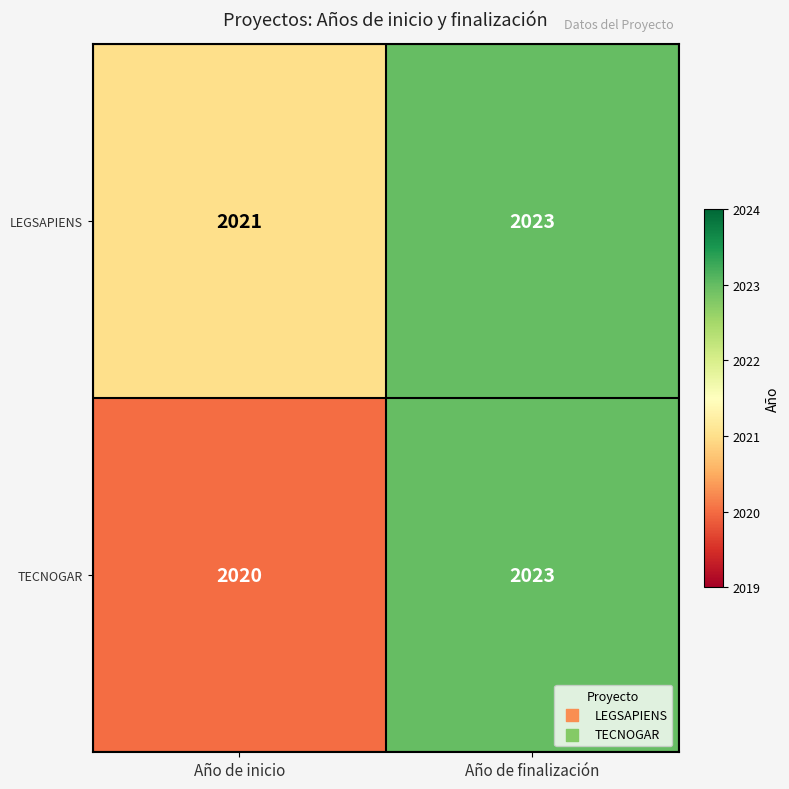

What is the total value across all series at Año de inicio?

4041